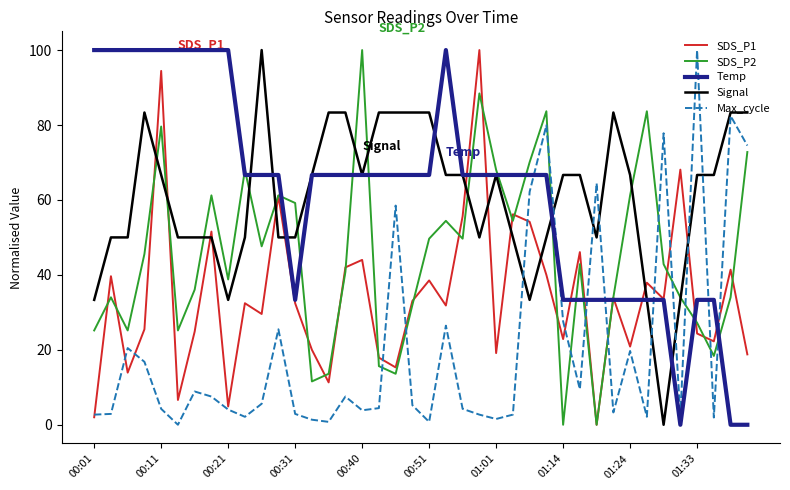

After their last crossing, which series has the higher values: Temp or Max_cycle?

Max_cycle